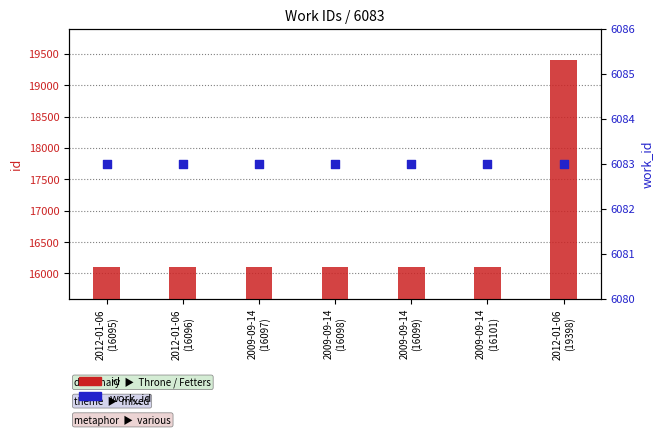

What are all the series names shown in the legend?

id, work_id